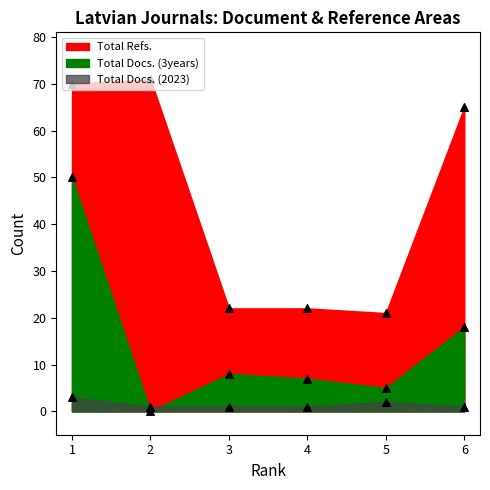

Which series contains the lowest Y value?

Total Docs. (3years)